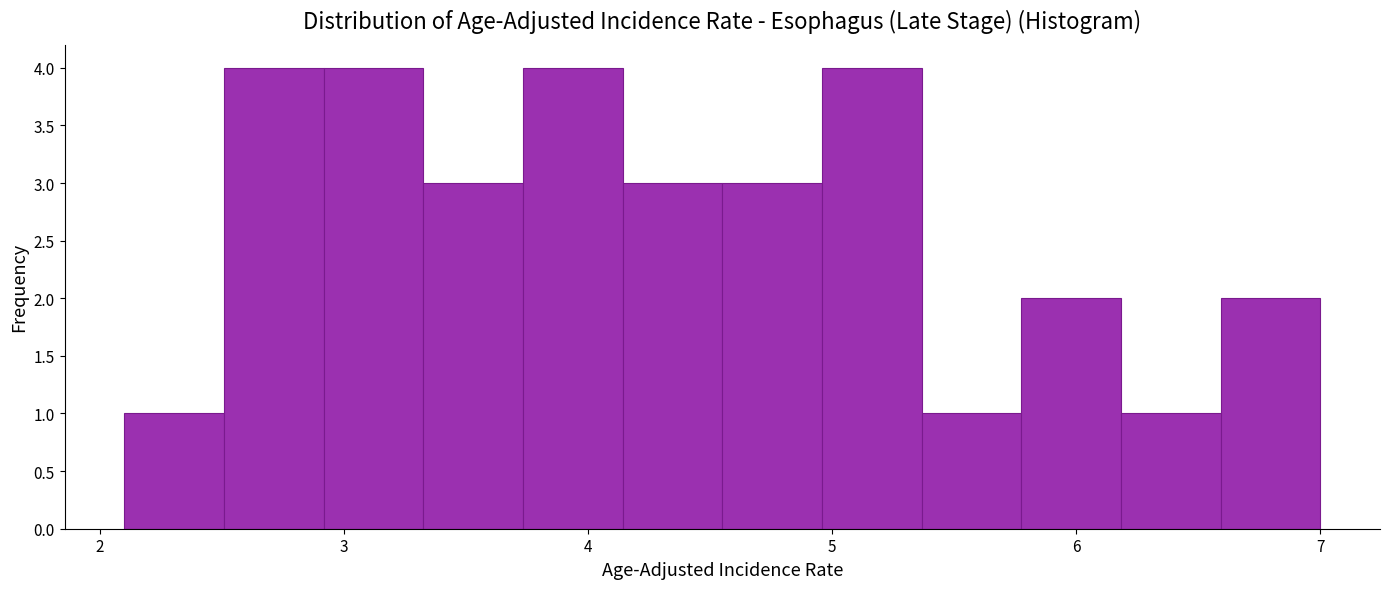

Reading left to right, transcribe this chart: for each bar, give the range it covers on the x-axis and its height. Neither the bar edges nor the heights are printed on the chart, so give them approximately, as read against the axes.

2.1 to 2.5: 1
2.5 to 2.9: 4
2.9 to 3.3: 4
3.3 to 3.7: 3
3.7 to 4.1: 4
4.1 to 4.6: 3
4.6 to 5.0: 3
5.0 to 5.4: 4
5.4 to 5.8: 1
5.8 to 6.2: 2
6.2 to 6.6: 1
6.6 to 7.0: 2